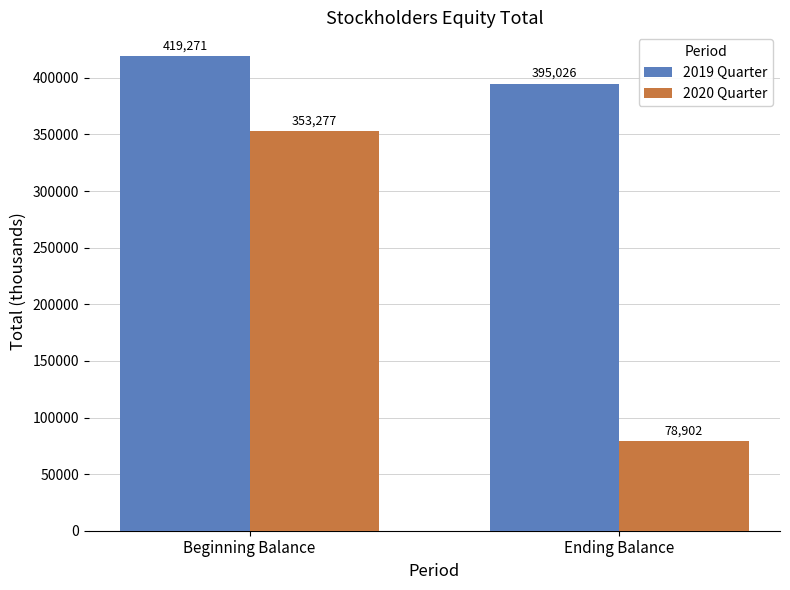

What is the approximate value of 2020 Quarter at Beginning Balance?

353277